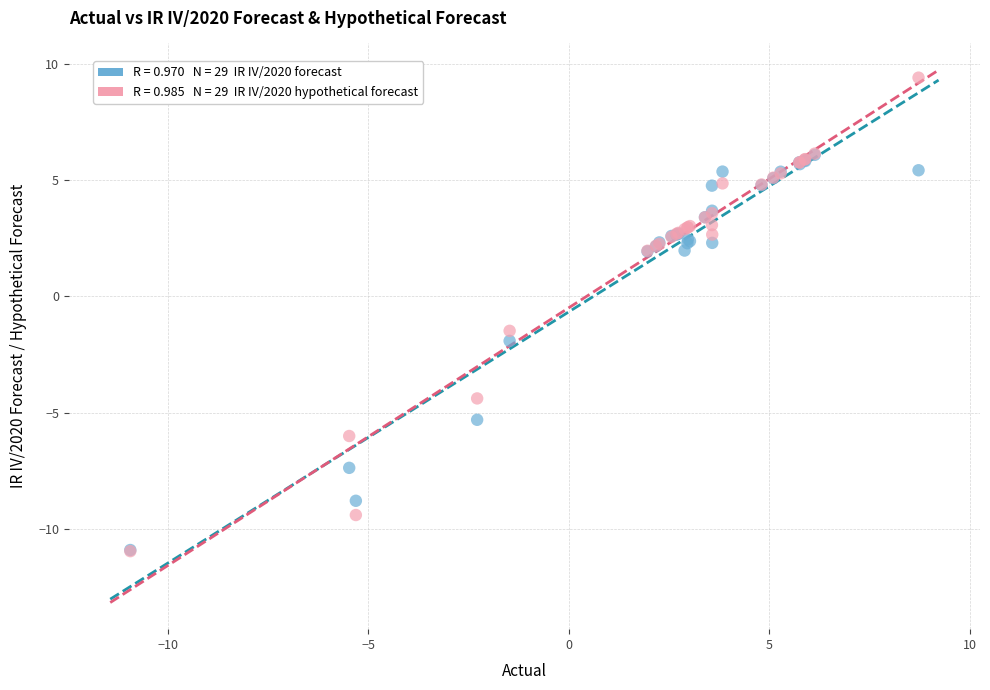

Across all series, what Y value is closest to 0?

-1.5